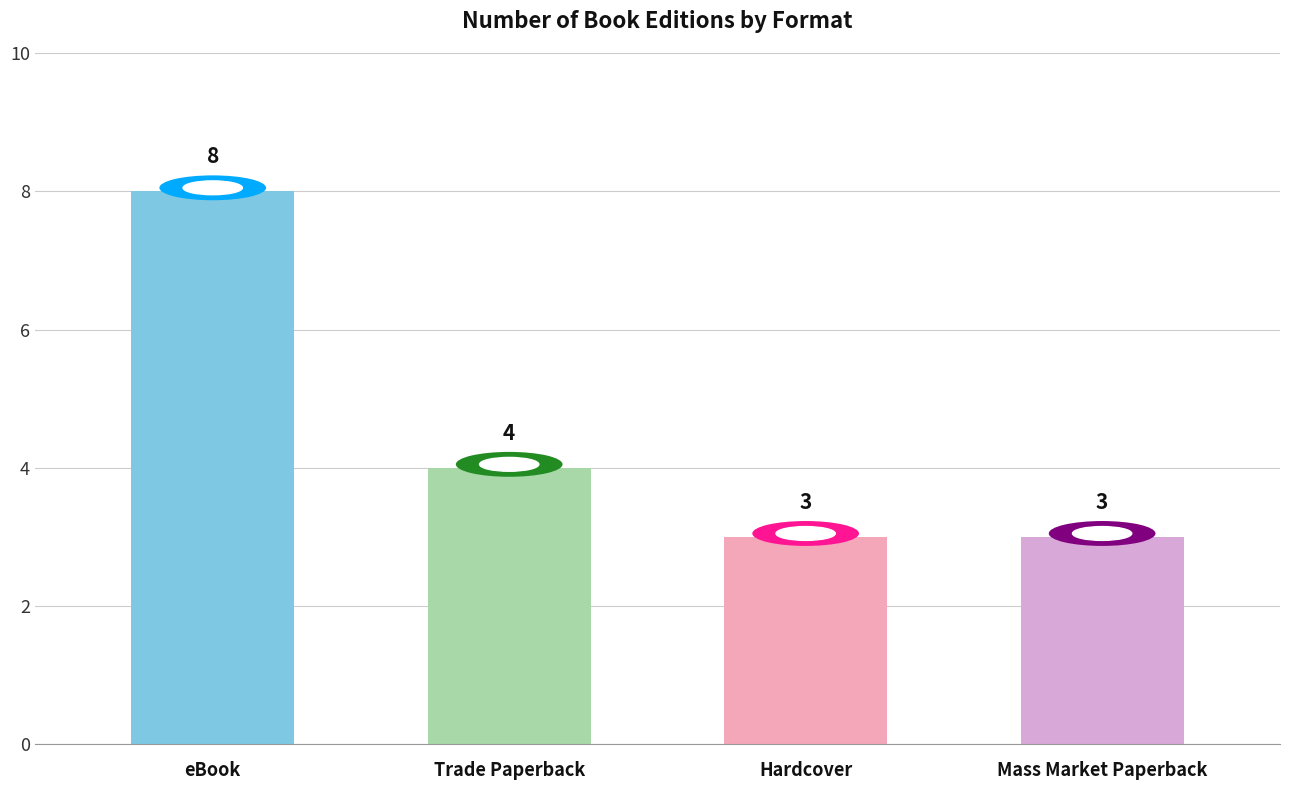

Approximately how many times larger is the value at eBook compared to Trade Paperback?

2.0